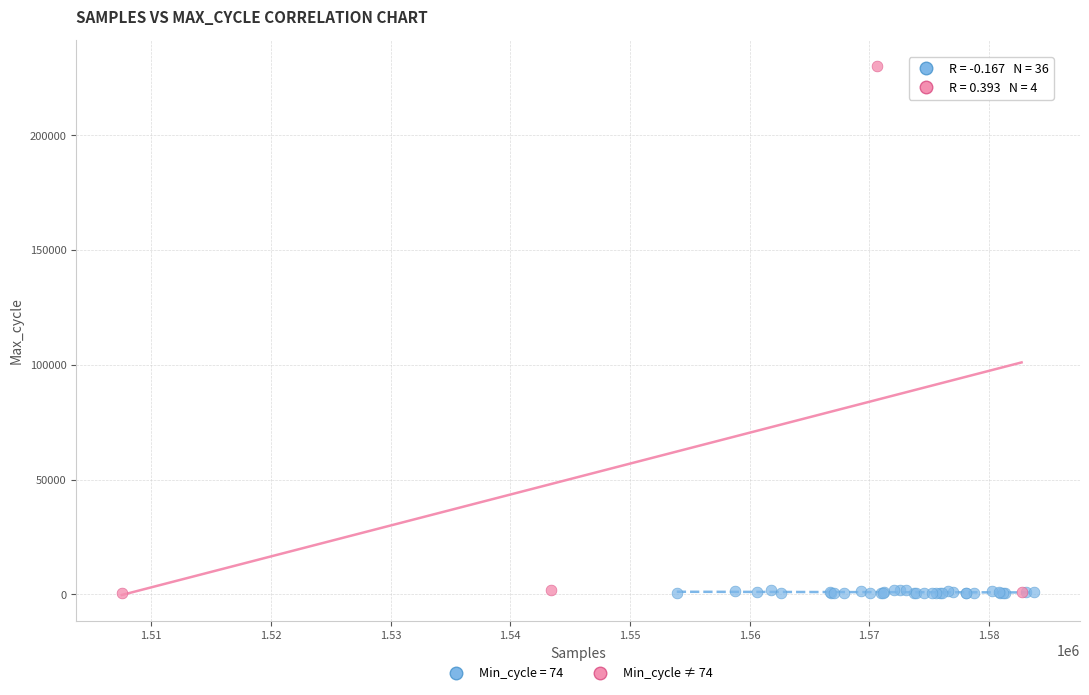

Which series contains the highest Y value?

Min_cycle ≠ 74